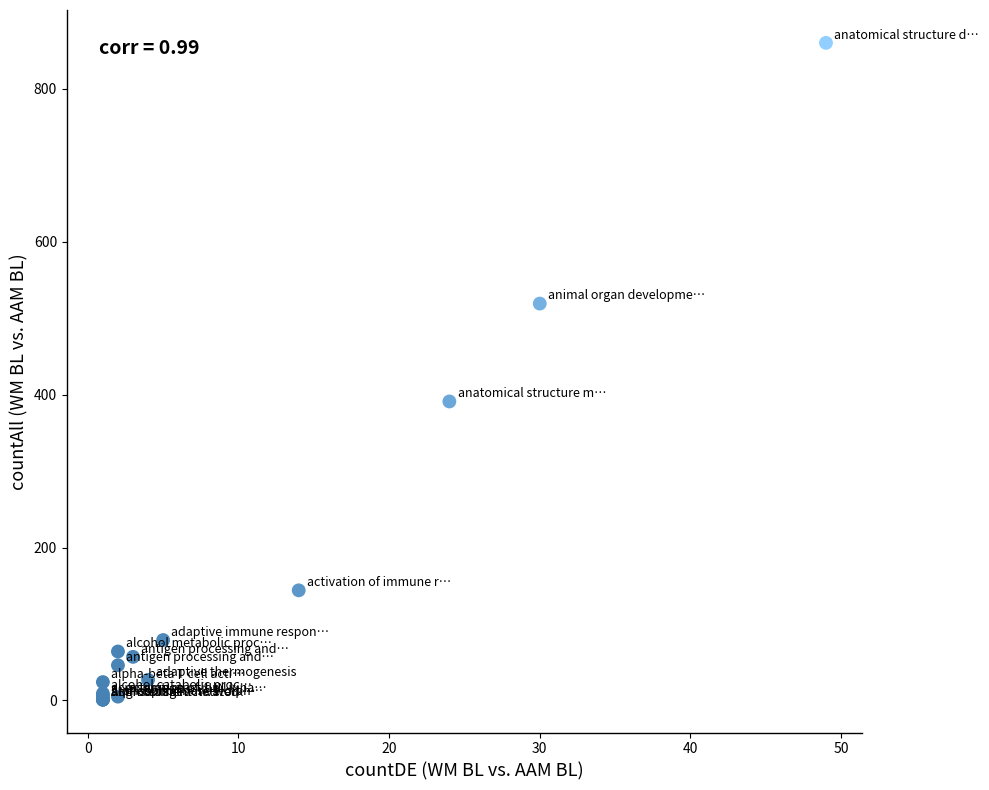

What Y value in the scatter plot is closest to 430?

391